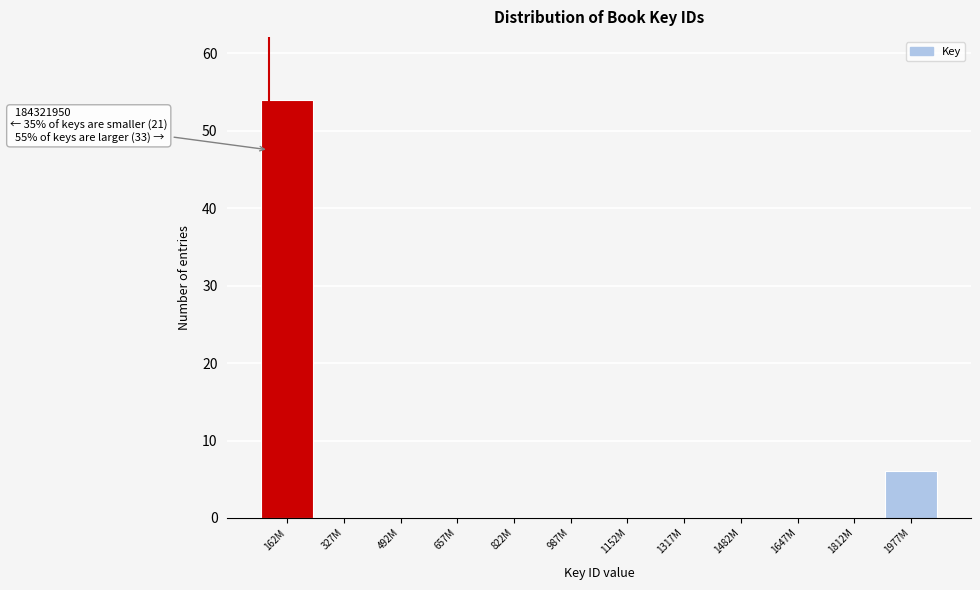

Reading right to left, transcribe all the data shown in this chart.

1977M=6	1812M=0	1647M=0	1482M=0	1317M=0	1152M=0	987M=0	822M=0	657M=0	492M=0	327M=0	162M=54